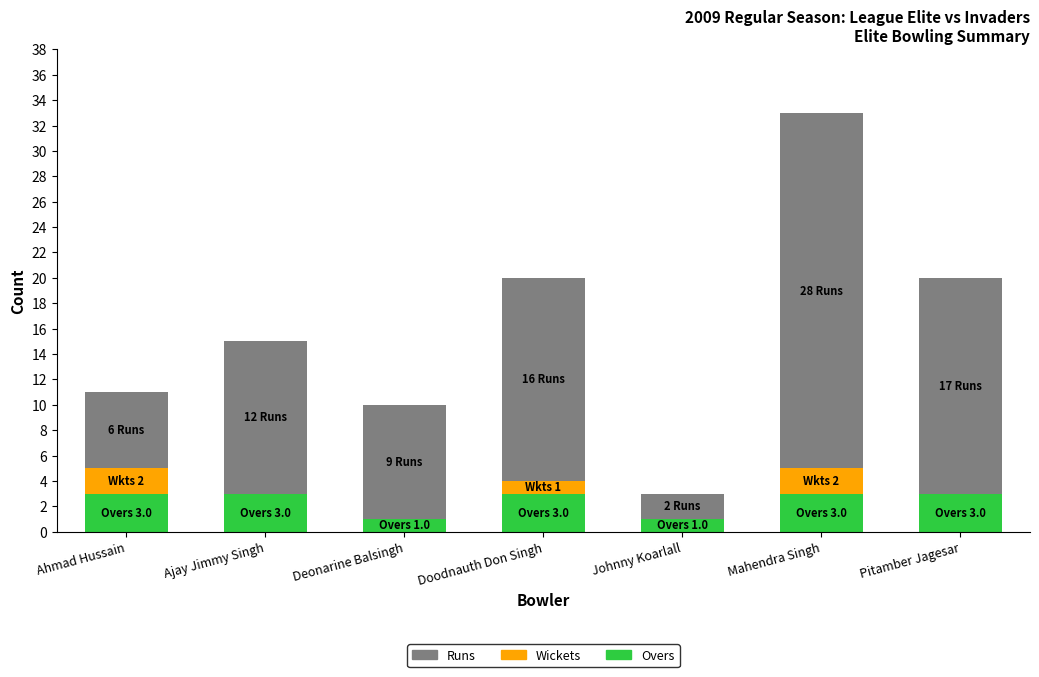

How many Overs values are between 1 and 3?

7